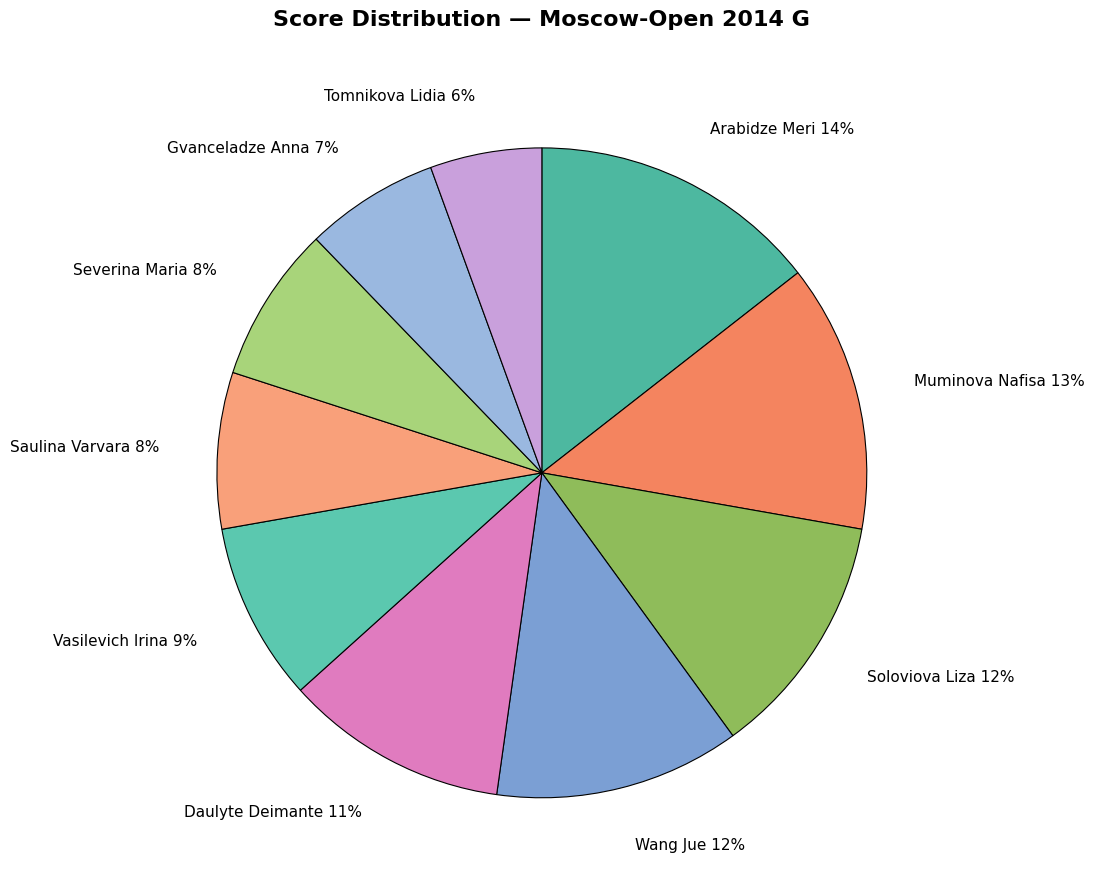

How many slices are in this pie chart?

10